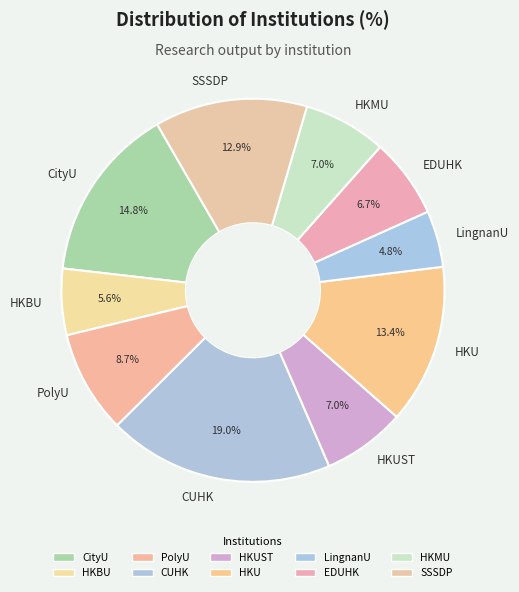

To the nearest percent, what portion does HKUST represent?

7%